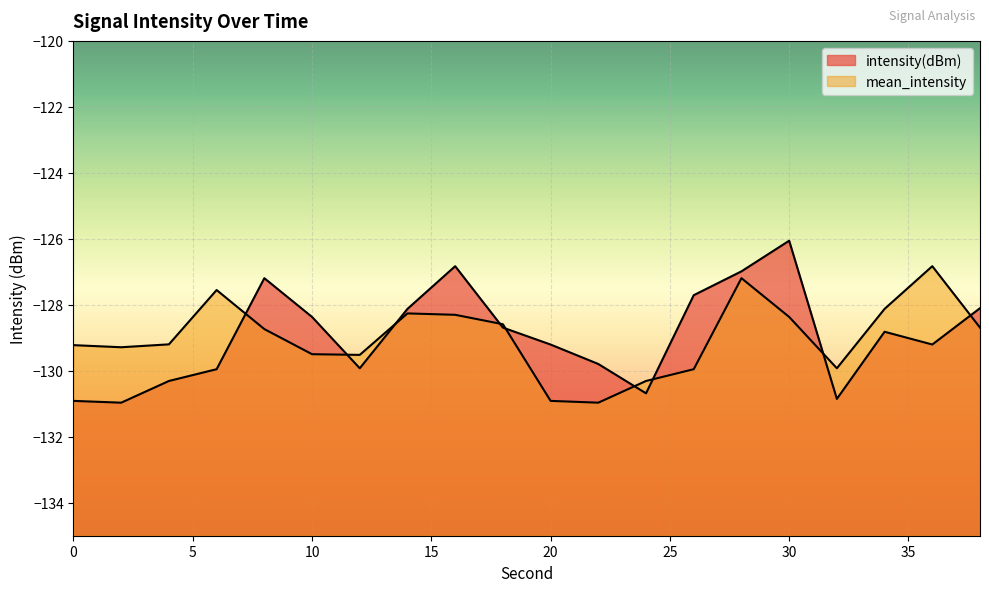

At which category does intensity(dBm) reach its first local peak?

8